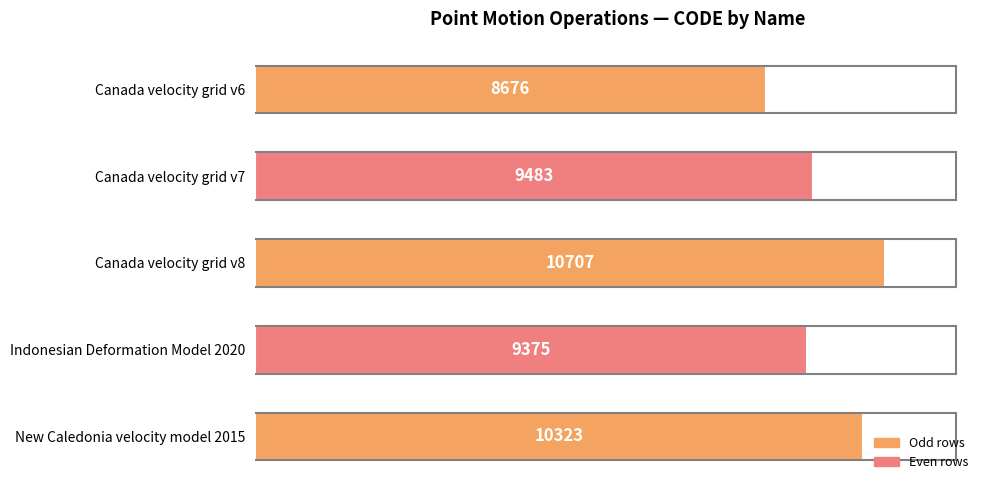

What is the difference between the maximum and minimum values?

2031